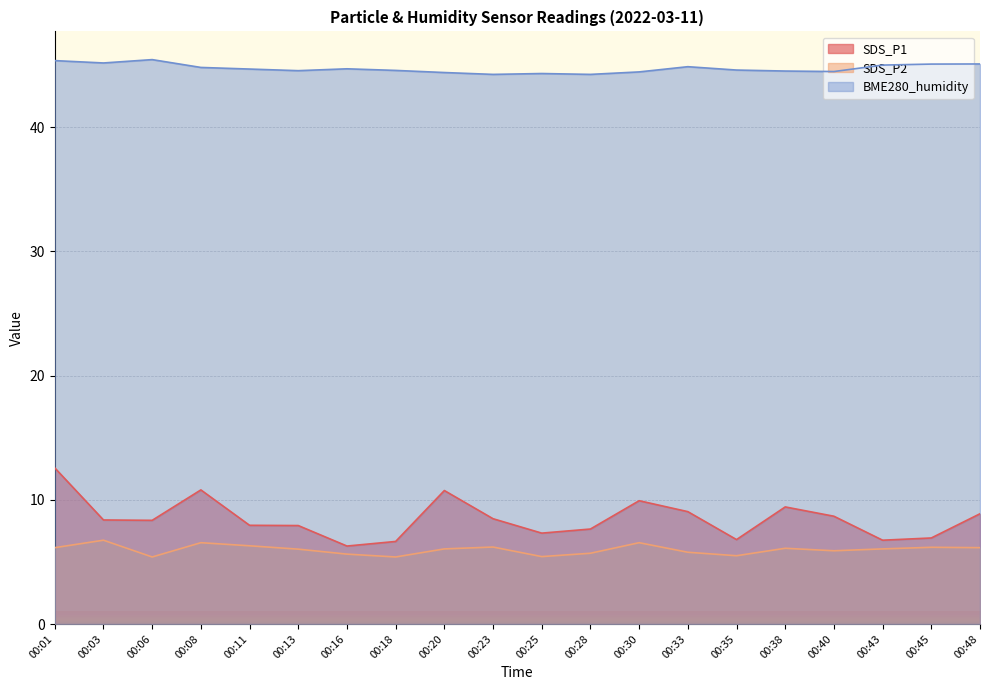

Which category has the highest value in the BME280_humidity series?

00:06